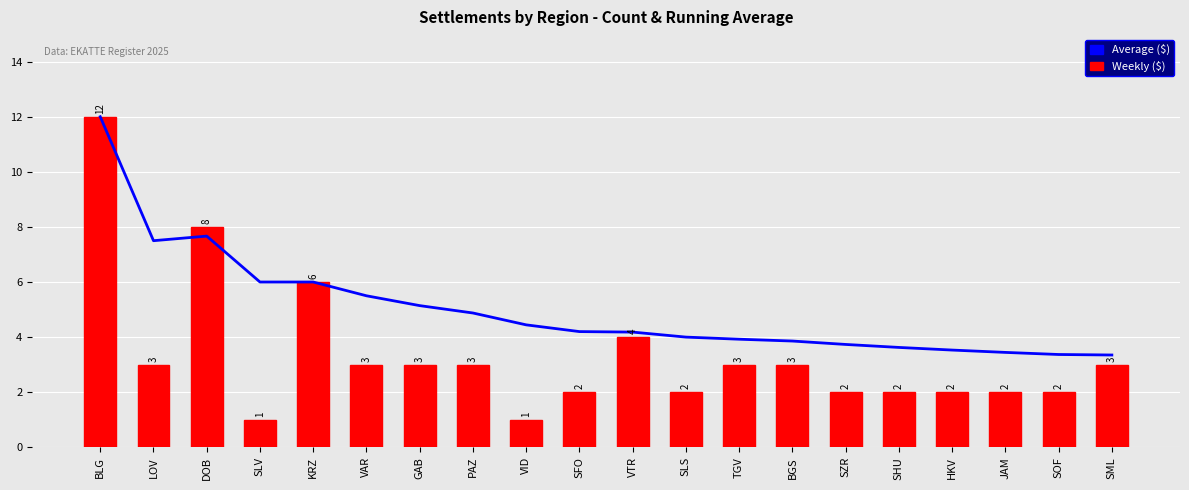

At which label does Weekly ($) first exceed 3?

BLG